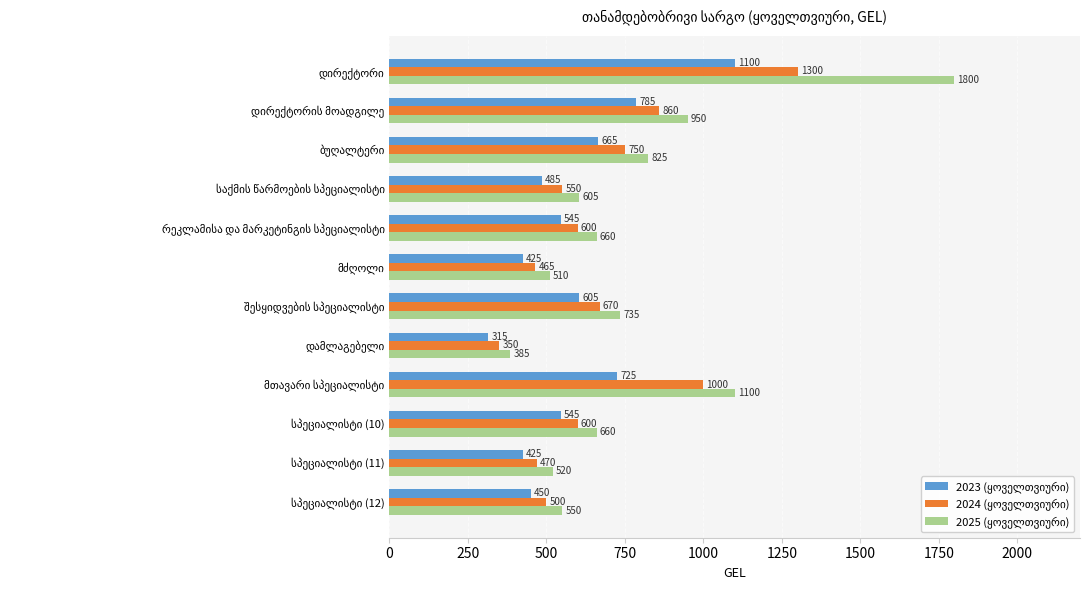

What is the smallest value displayed?

315